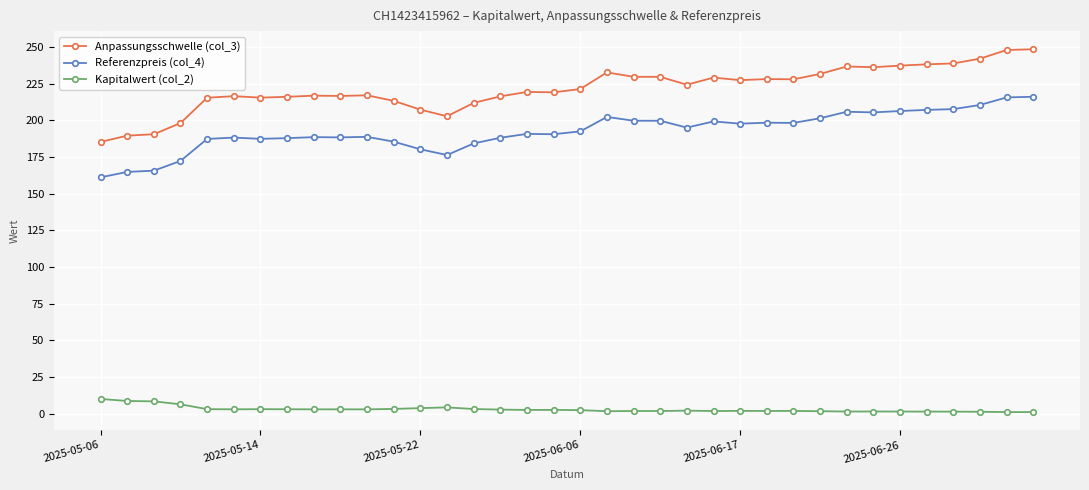

What is the sum of all Referenzpreis (col_4) values?

6933.6